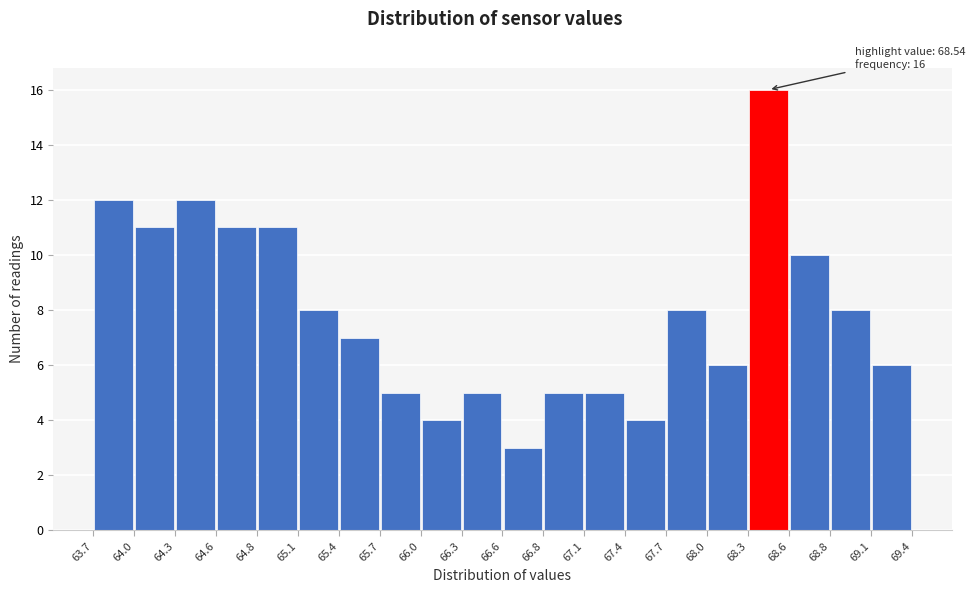

Over which range of the x-axis is the bar tallest?

68.3 to 68.6